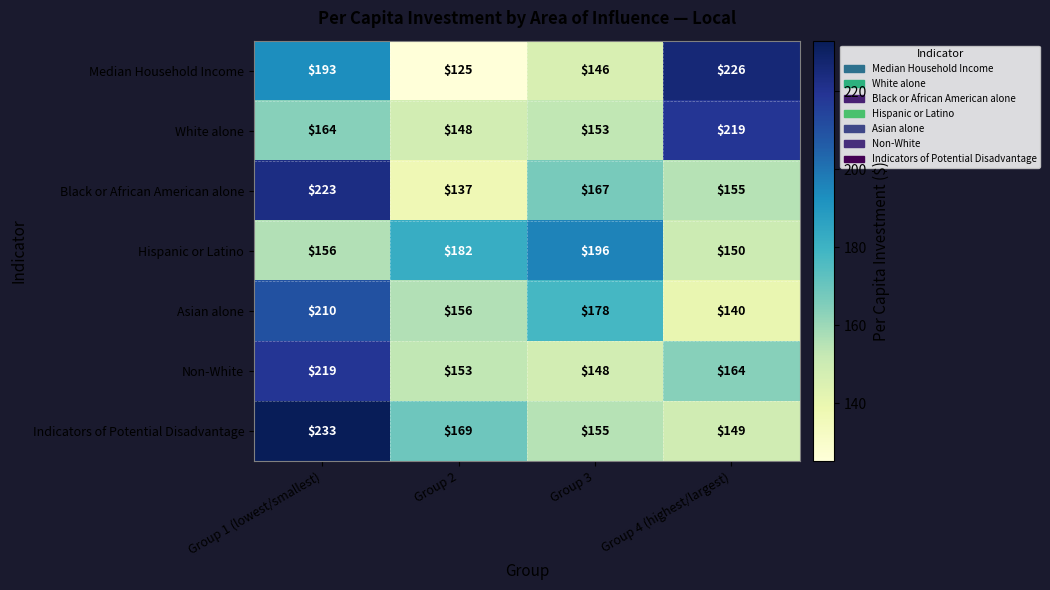

The White alone series shows 153 at Group 3. True or false?

True